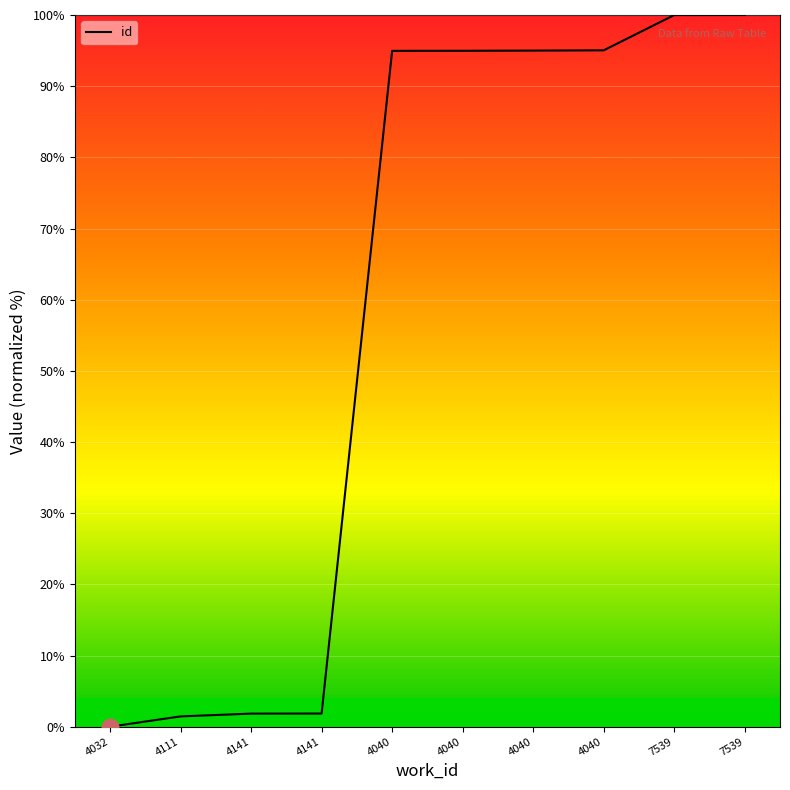

What is the change in value from 4040 to 7539?

+5.0